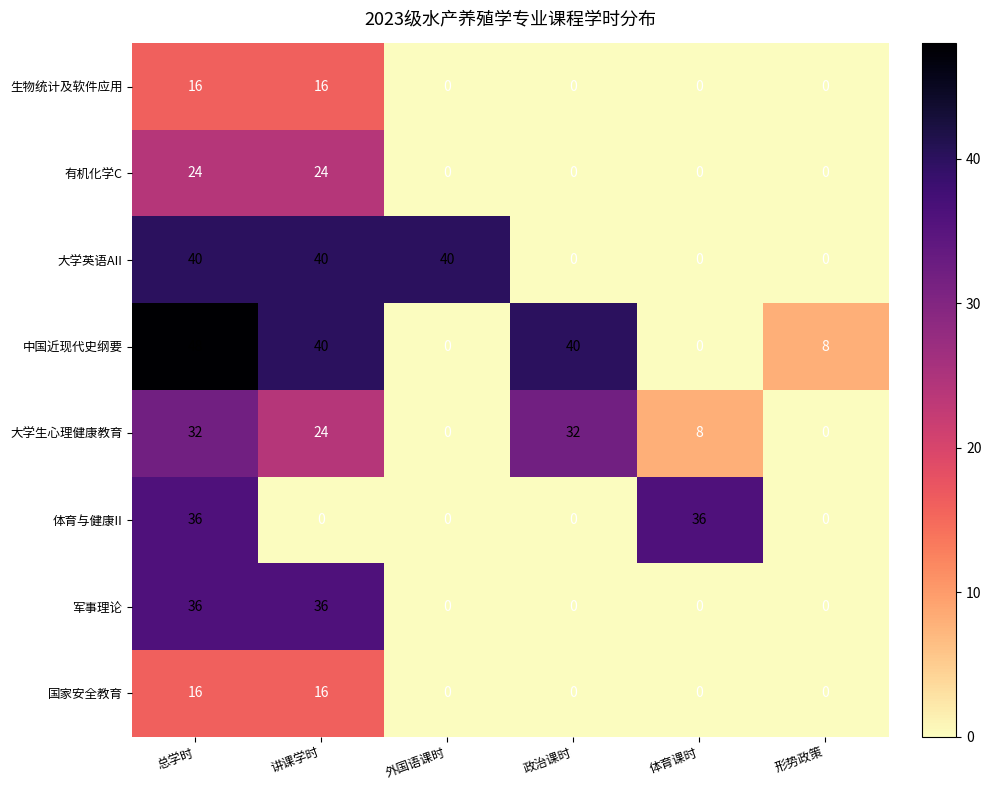

Which series has the largest total across all categories?

中国近现代史纲要